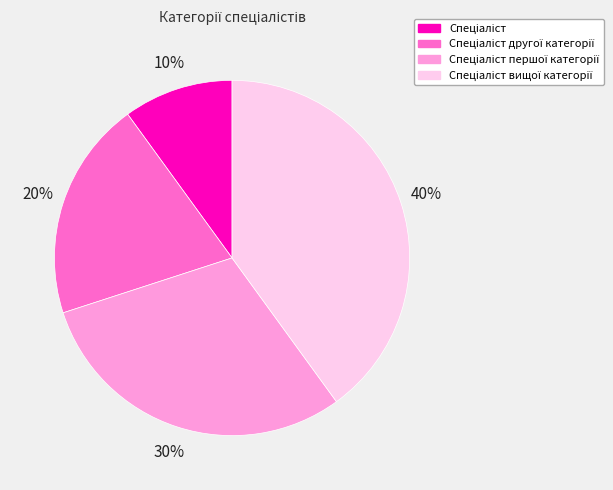

Is there any slice that represents more than half of the pie?

No